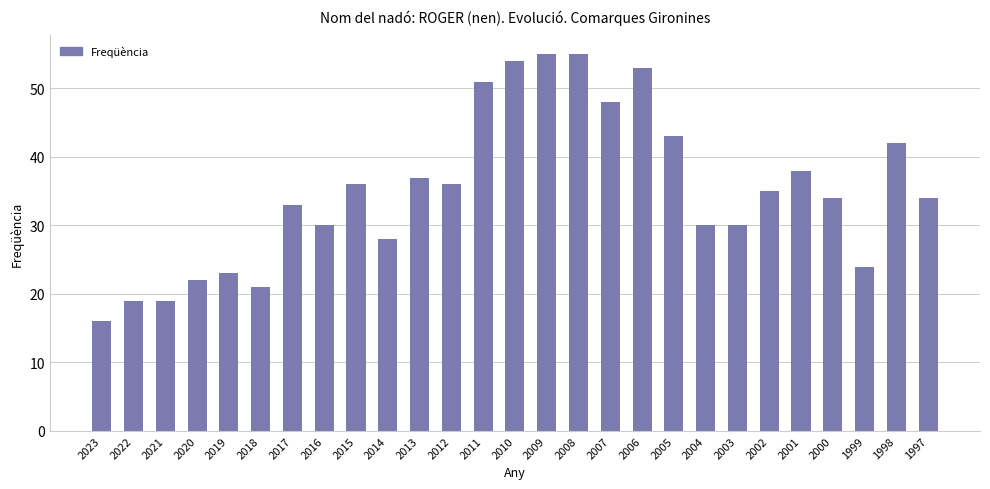

The chart shows a value of 51 at 2011. True or false?

True